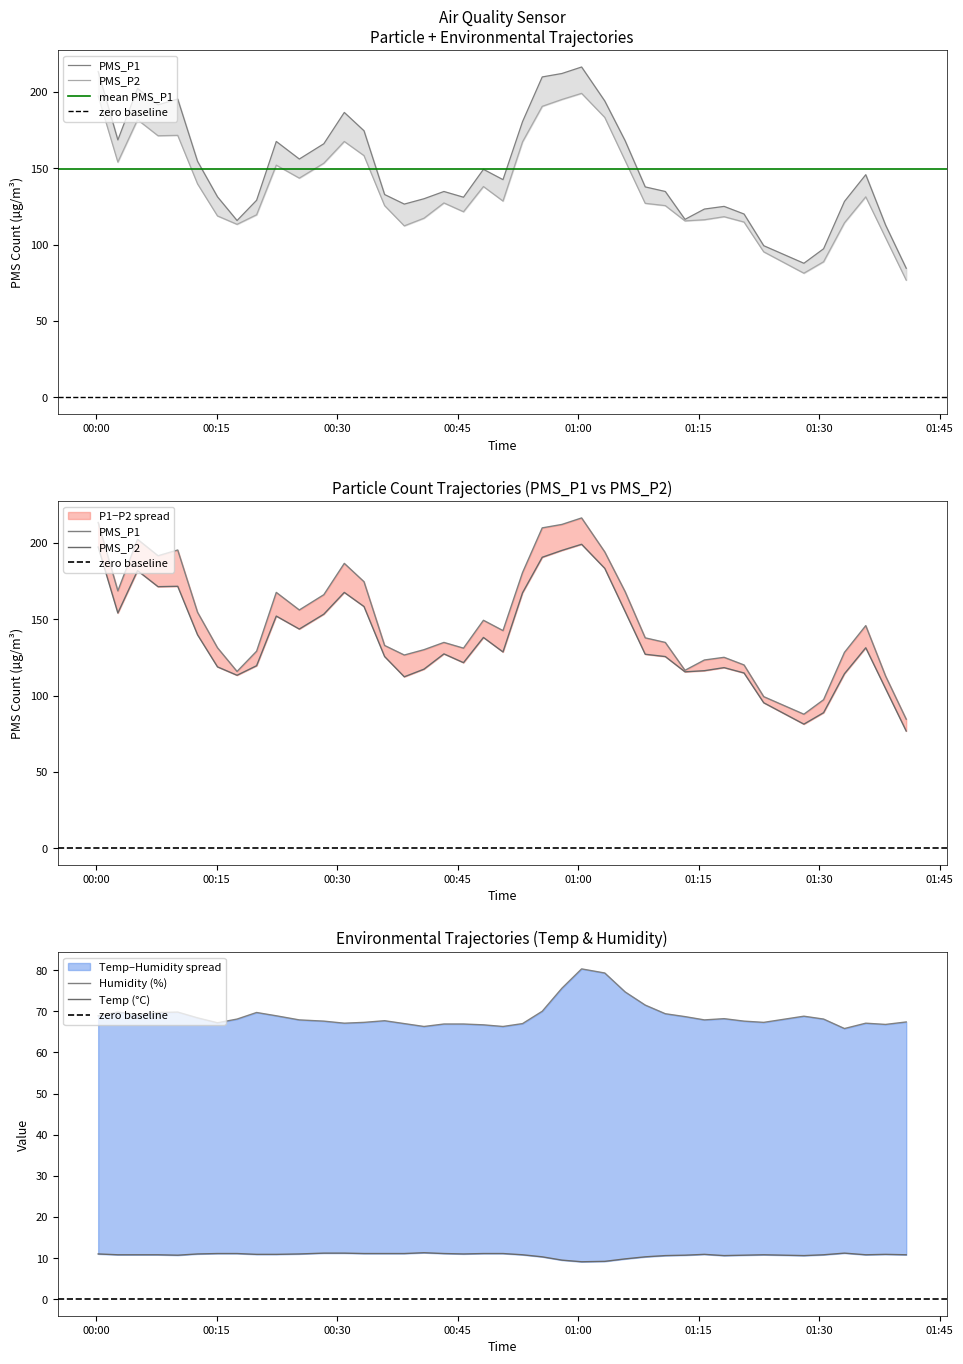

In PMS_P1, how many points are higher than both neighbors (excluding endpoints)?

9